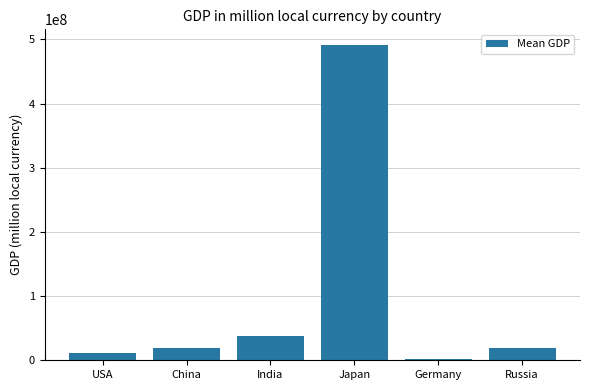

Read the value at India.

37290887.4